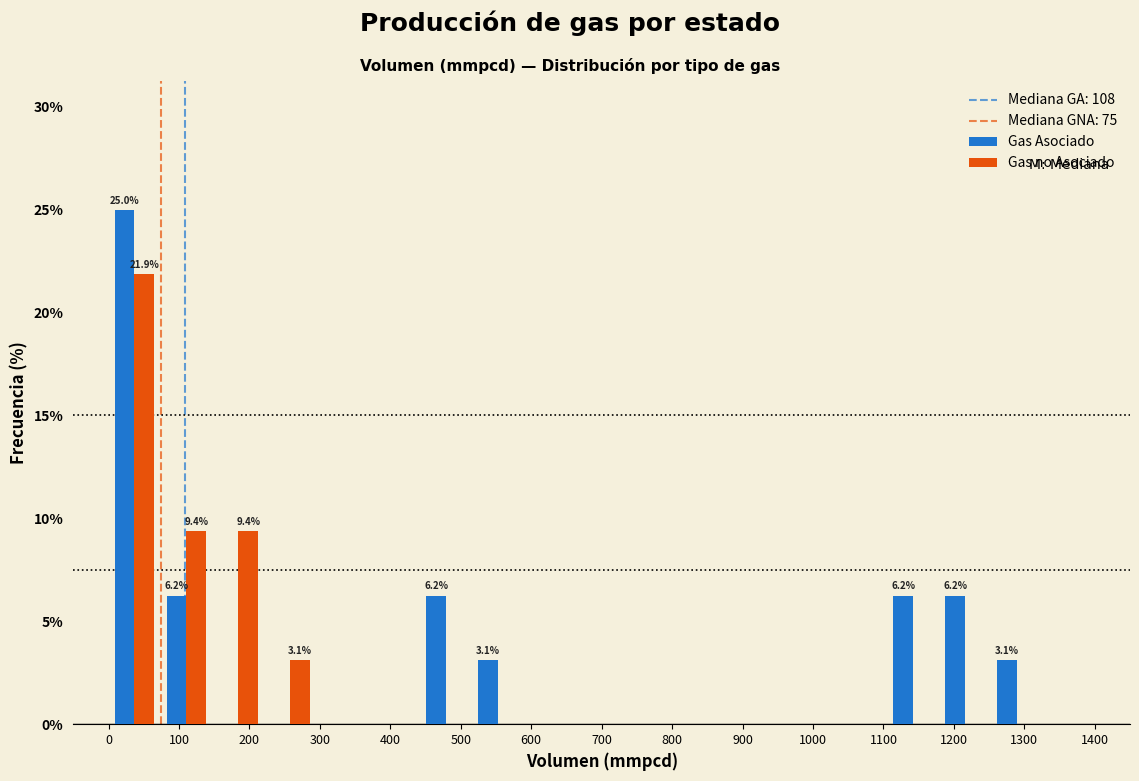

In the Gas no Asociado series, which range on the x-axis has the tallest bar?

0 to 70